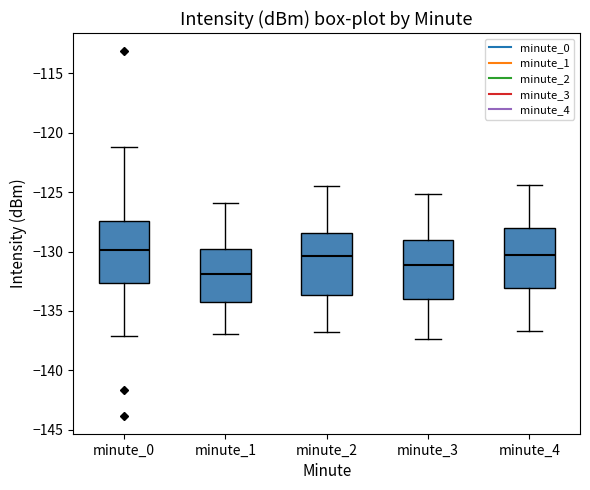

Reading left to right, read every box against the y-axis: the position of its median line, the range the box covers, and the ends of its whiskers. The values are not printed on the chart, so give them approximately, as read against the axis.

minute_0: median -130.0, box -132.5 to -127.5, whiskers -137.0 to -121.0
minute_1: median -132.0, box -134.5 to -130.0, whiskers -137.0 to -126.0
minute_2: median -130.5, box -133.5 to -128.5, whiskers -137.0 to -124.5
minute_3: median -131.0, box -134.0 to -129.0, whiskers -137.5 to -125.0
minute_4: median -130.5, box -133.0 to -128.0, whiskers -136.5 to -124.5